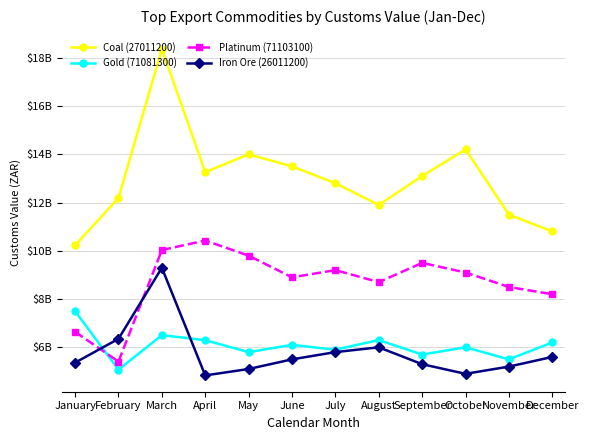

Reading left to right, list all the values displayed in this chart.

Coal (27011200): January=10228034770.0	February=12189386051.0	March=18357872506.0	April=13259331692.0	May=14000000000.0	June=13500000000.0	July=12800000000.0	August=11900000000.0	September=13100000000.0	October=14200000000.0	November=11500000000.0	December=10800000000.0
Gold (71081300): January=7493489623.7	February=5073550273.2	March=6504332502.2	April=6294159784.8	May=5800000000.0	June=6100000000.0	July=5900000000.0	August=6300000000.0	September=5700000000.0	October=6000000000.0	November=5500000000.0	December=6200000000.0
Platinum (71103100): January=6639308827.0	February=5408733489.0	March=10031376522.0	April=10425625475.0	May=9800000000.0	June=8900000000.0	July=9200000000.0	August=8700000000.0	September=9500000000.0	October=9100000000.0	November=8500000000.0	December=8200000000.0
Iron Ore (26011200): January=5363658241.0	February=6349654954.0	March=9296446270.0	April=4834577307.0	May=5100000000.0	June=5500000000.0	July=5800000000.0	August=6000000000.0	September=5300000000.0	October=4900000000.0	November=5200000000.0	December=5600000000.0